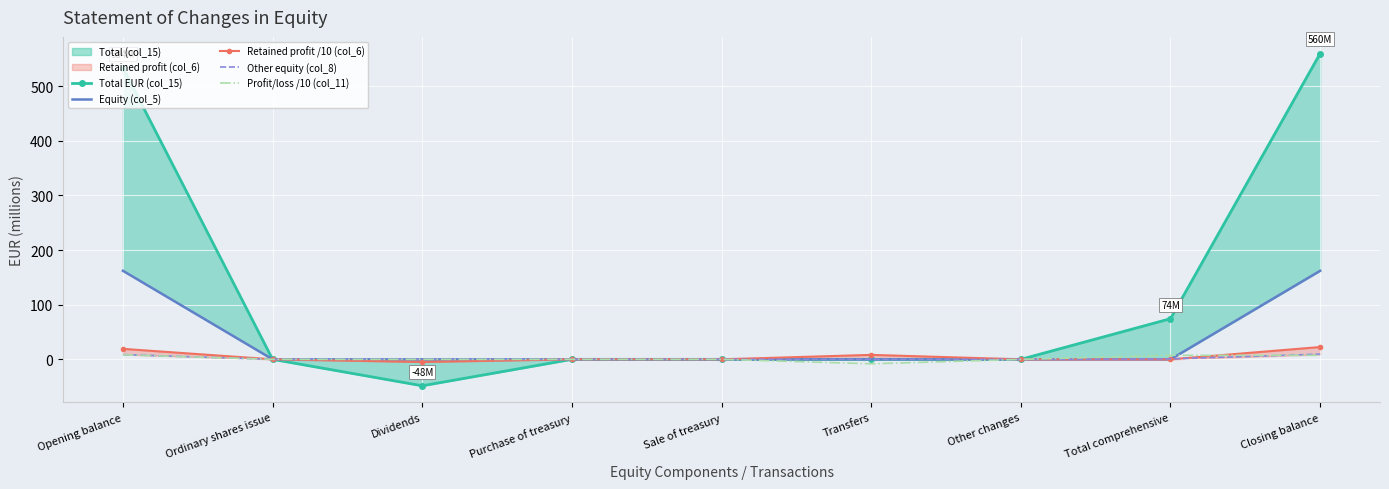

What is the average value of the Profit/loss /10 (col_11) series?

1.6